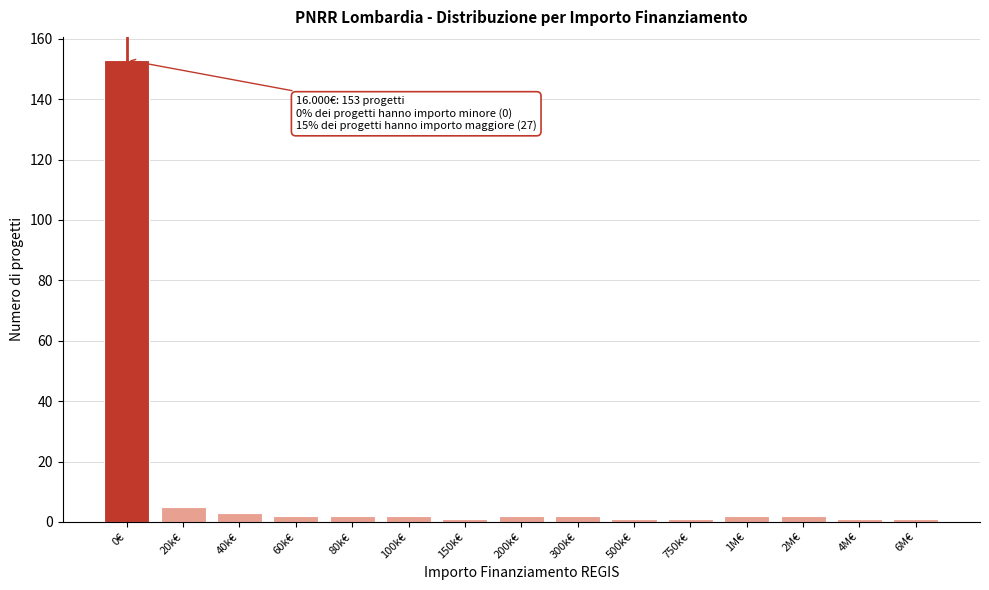

Reading left to right, list all the values displayed in this chart.

0€=153	20k€=5	40k€=3	60k€=2	80k€=2	100k€=2	150k€=1	200k€=2	300k€=2	500k€=1	750k€=1	1M€=2	2M€=2	4M€=1	6M€=1